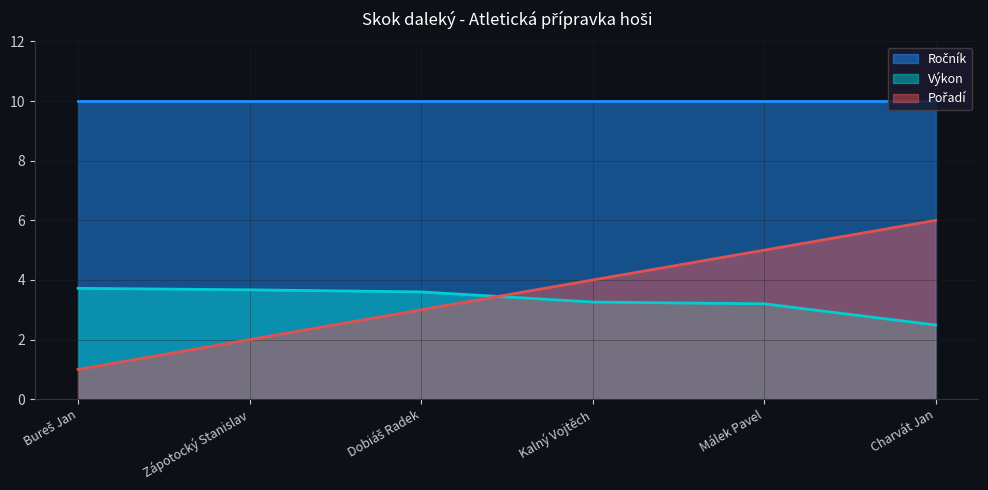

What is the sum of the Výkon values at Kalný Vojtěch and Dobiáš Radek?

6.9